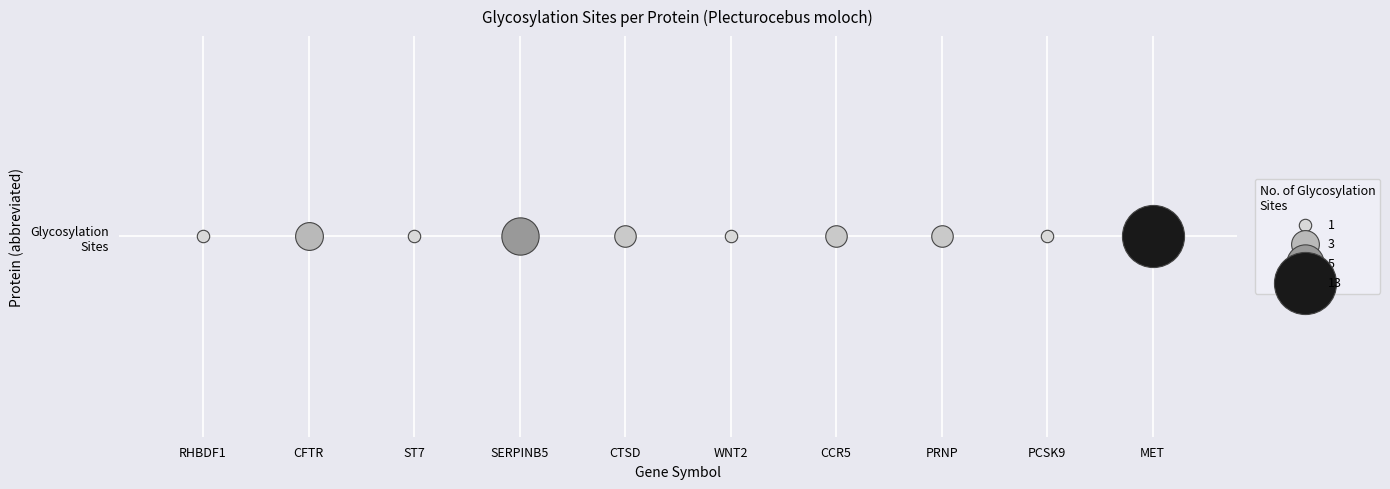

How many values exceed 2?

3